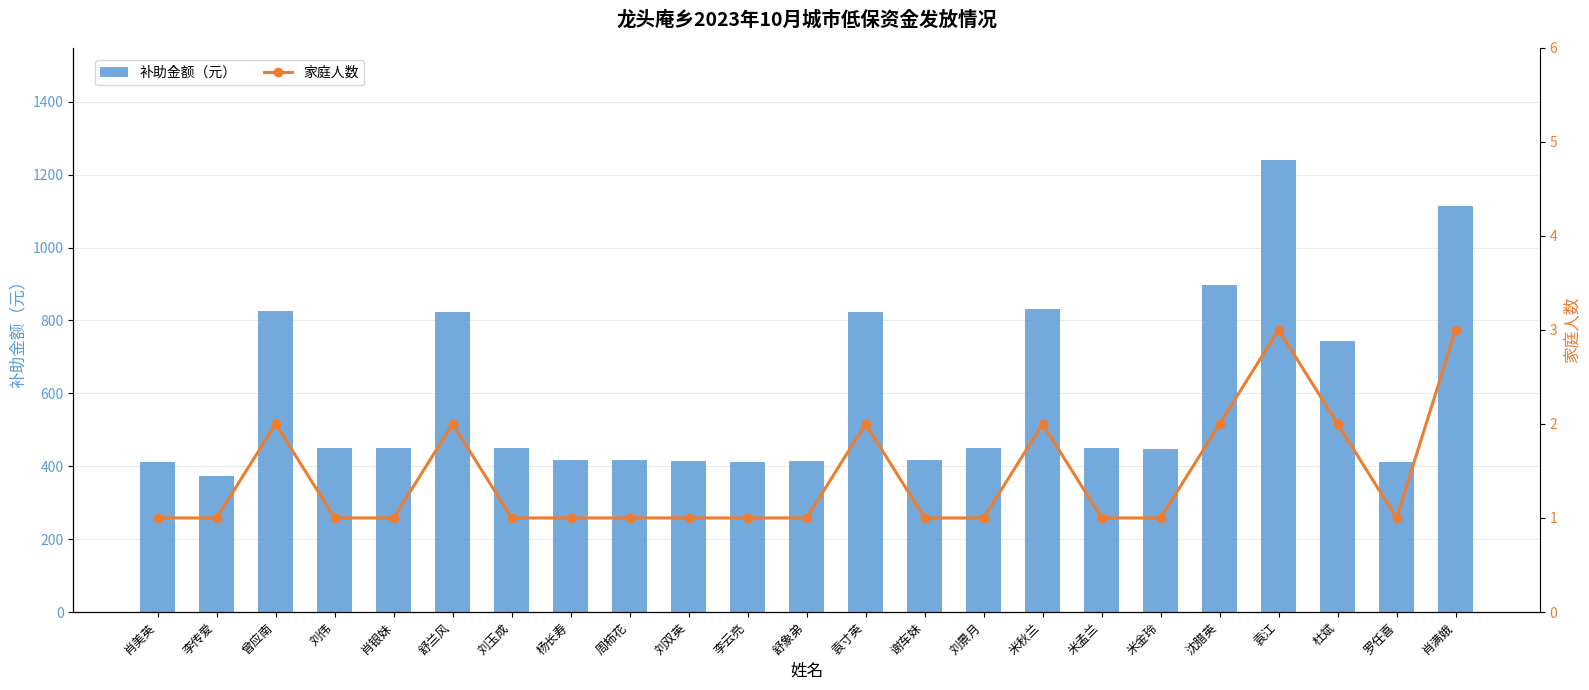

Between 刘伟 and 袁江, which is larger?

袁江